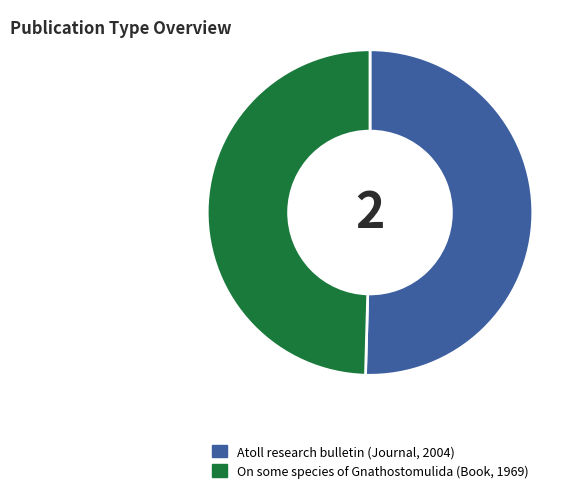

Which has a higher value, On some species of Gnathostomulida (Book, 1969) or Atoll research bulletin (Journal, 2004)?

Atoll research bulletin (Journal, 2004)